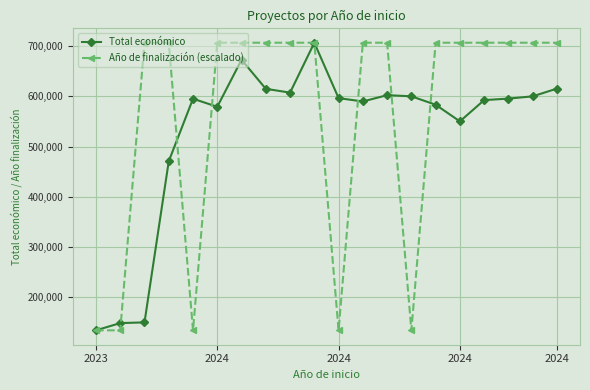

What is the value of the Año de finalización (escalado) point at the 6th from the left?

706697.0